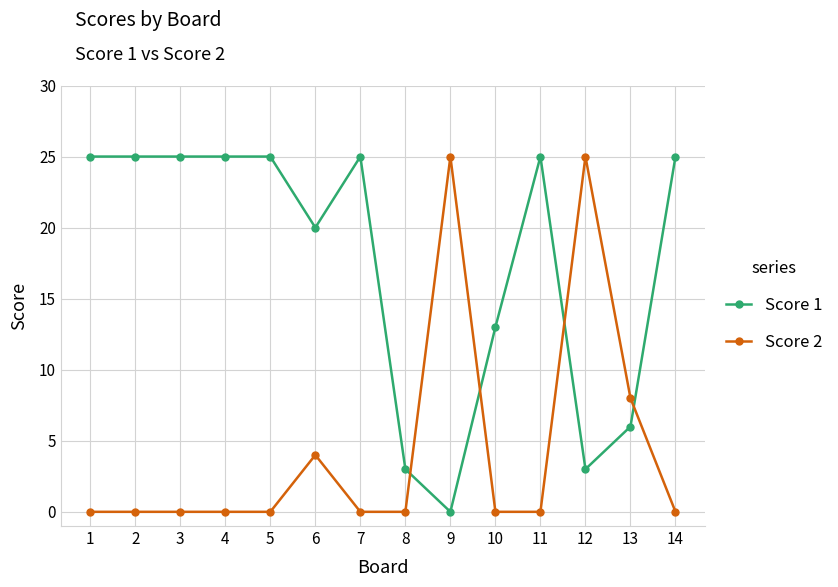

True or false: Score 2 and Score 1 intersect in this chart.

True